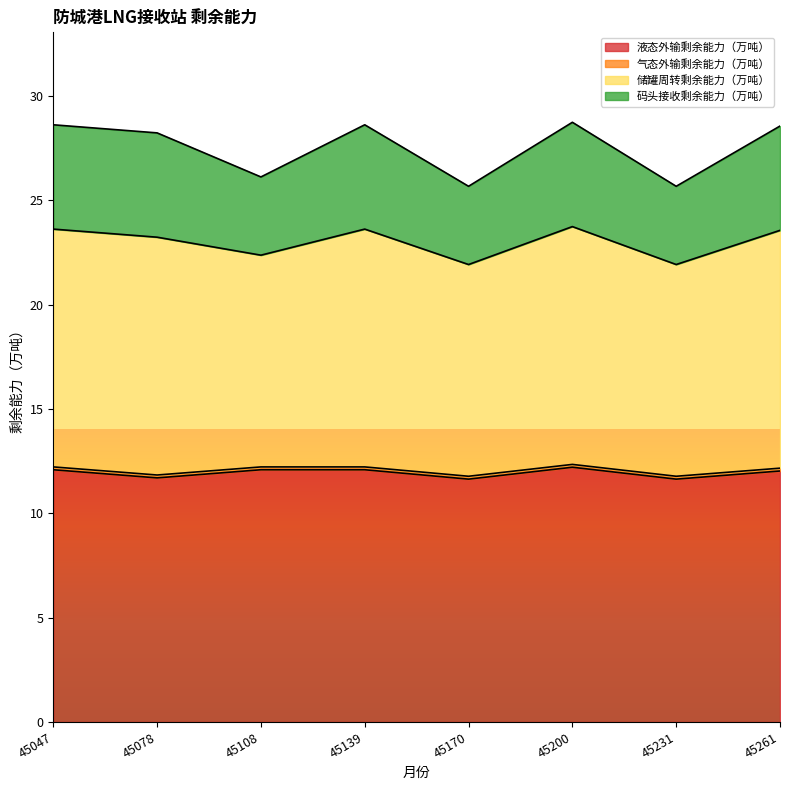

What is the minimum value for 液态外输剩余能力（万吨）?

11.6